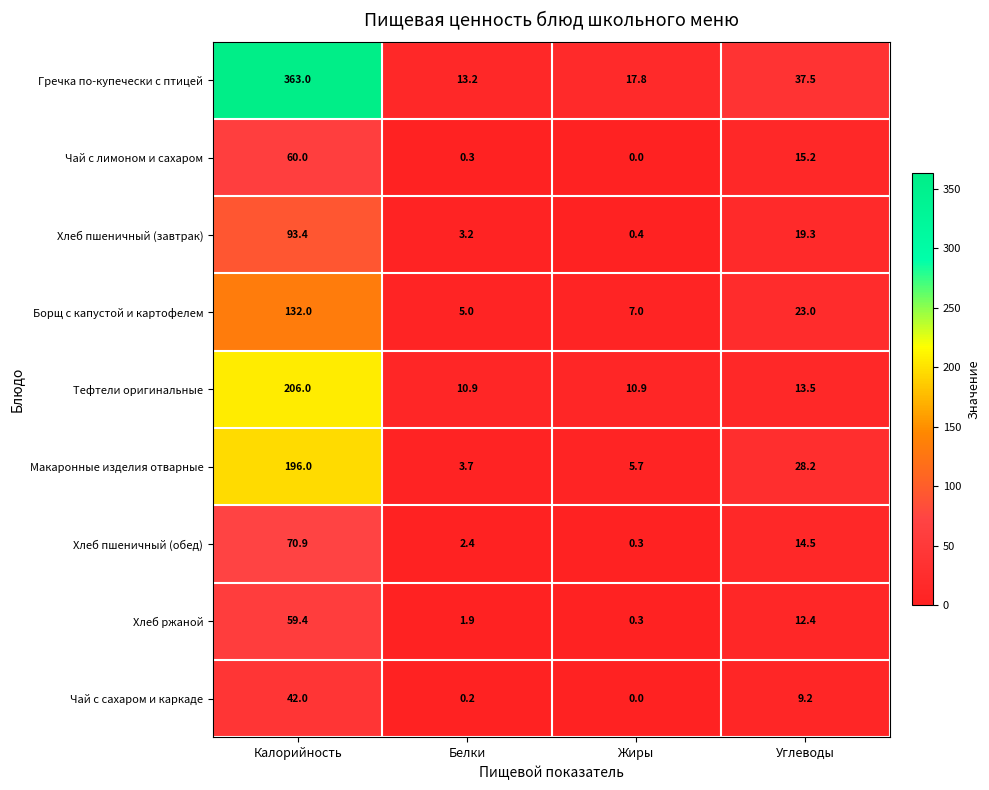

The value of Чай с сахаром и каркаде at Жиры is -29.0. True or false?

False